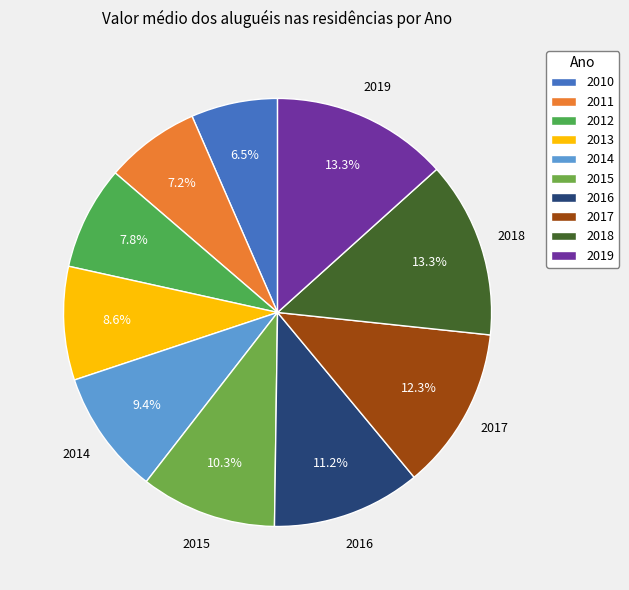

What percentage is the 2017 slice, to the nearest percent?

12%